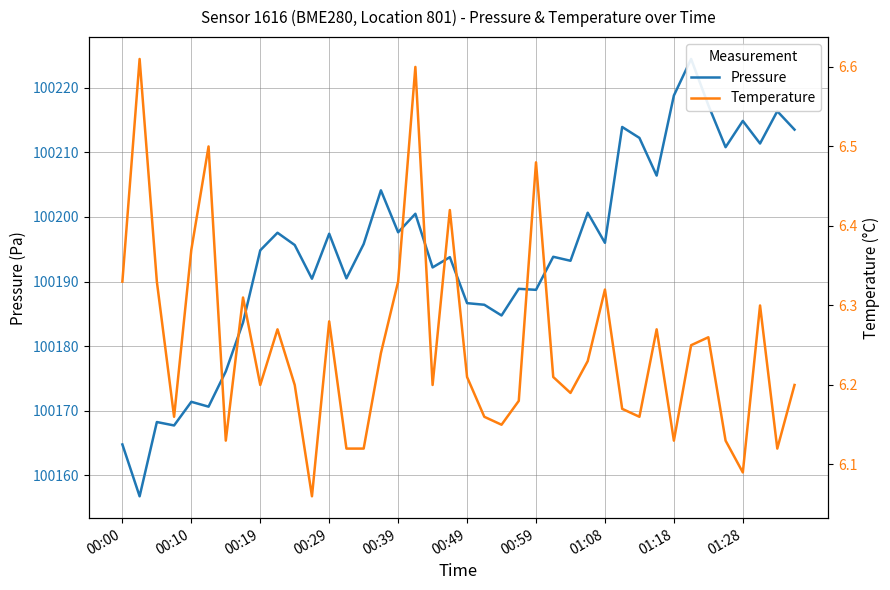

What is the spread (max minus min) of values at 15?

100197.9